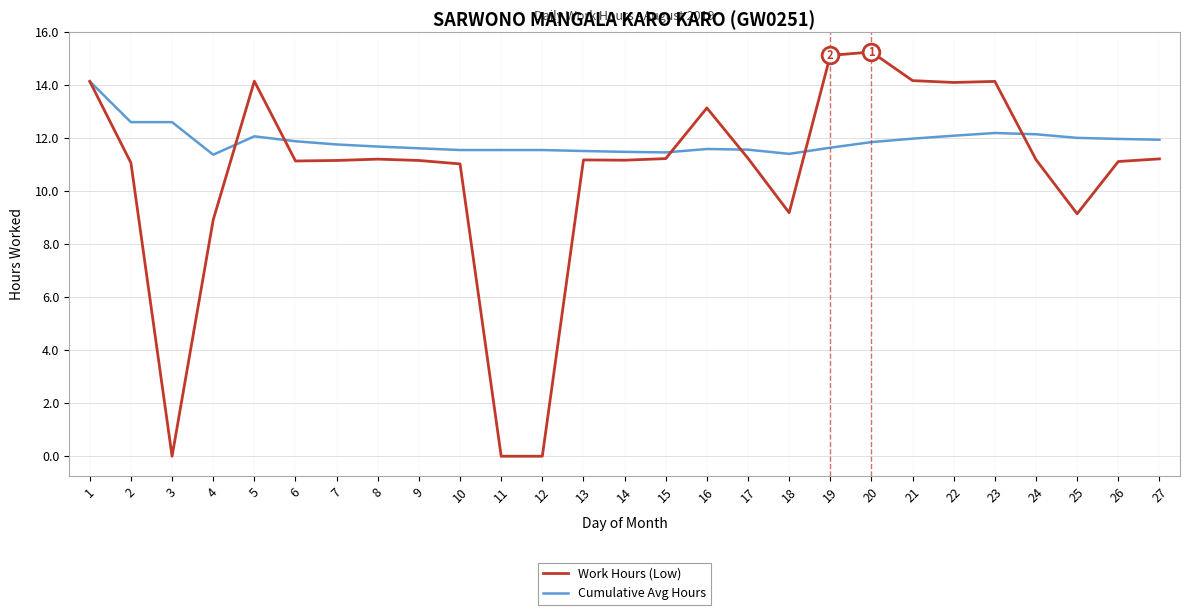

Between 15 and 18, which series saw the biggest shift?

Work Hours (Low)